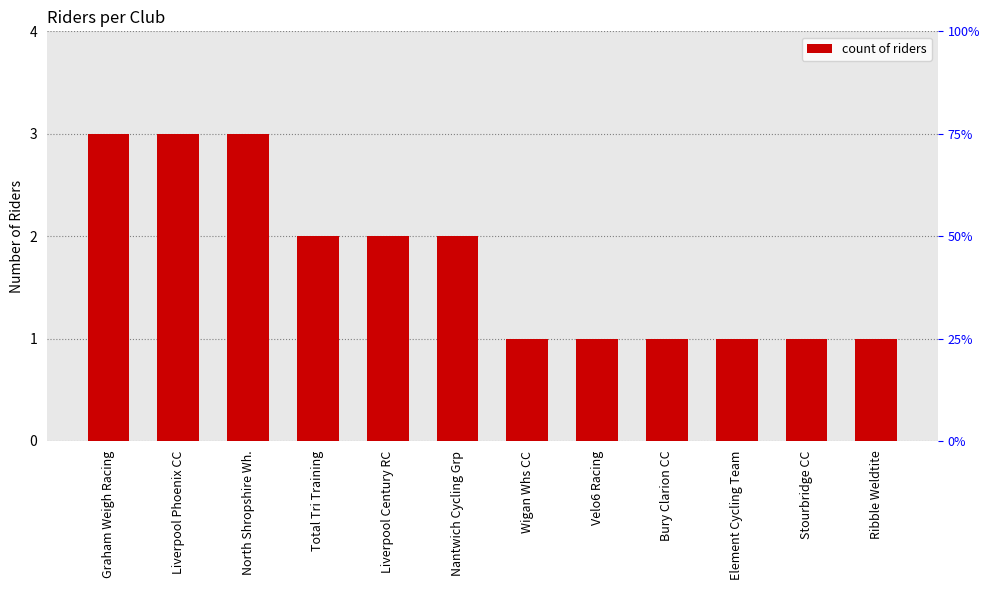

How many data points does each series have?

12